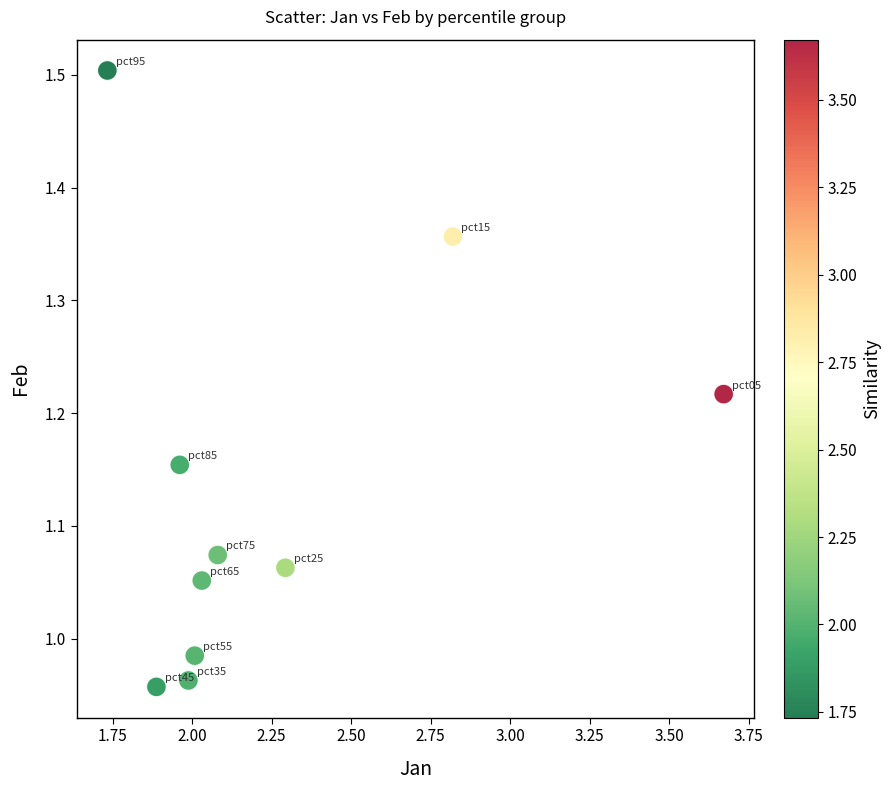

What is the range of X values (max minus min)?

1.9